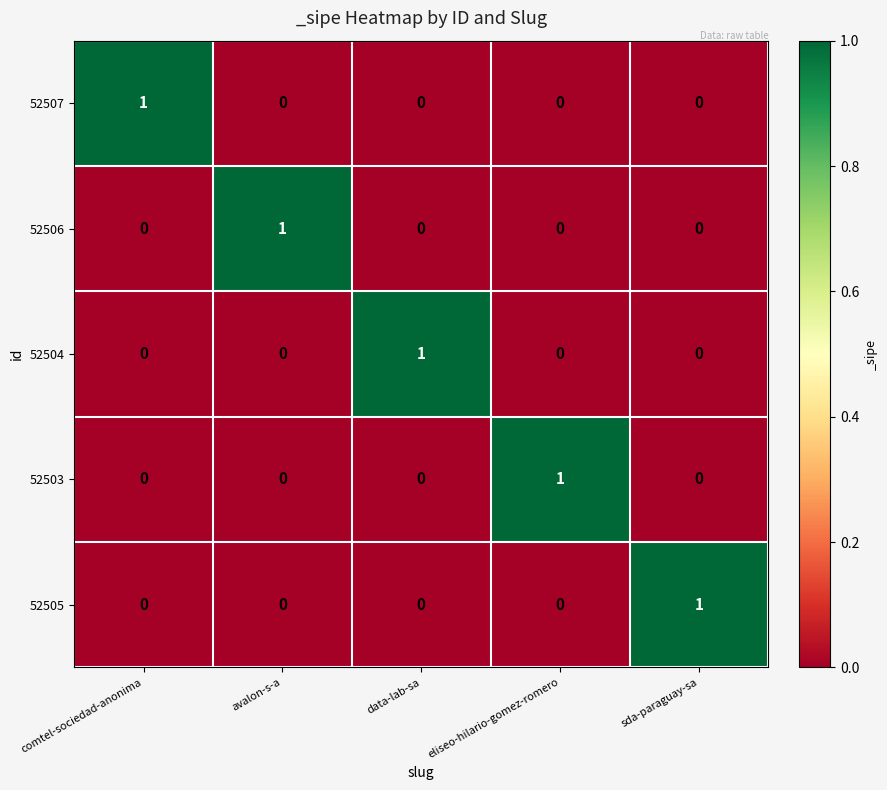

How many data points in 52504 are above 0?

1